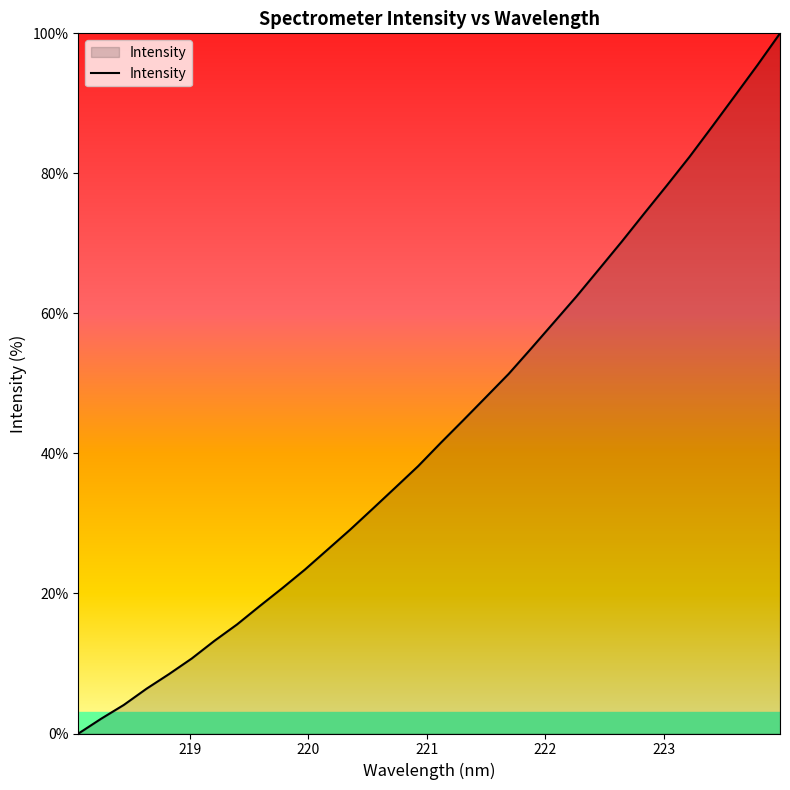

What is the maximum value shown in the chart?

100.0